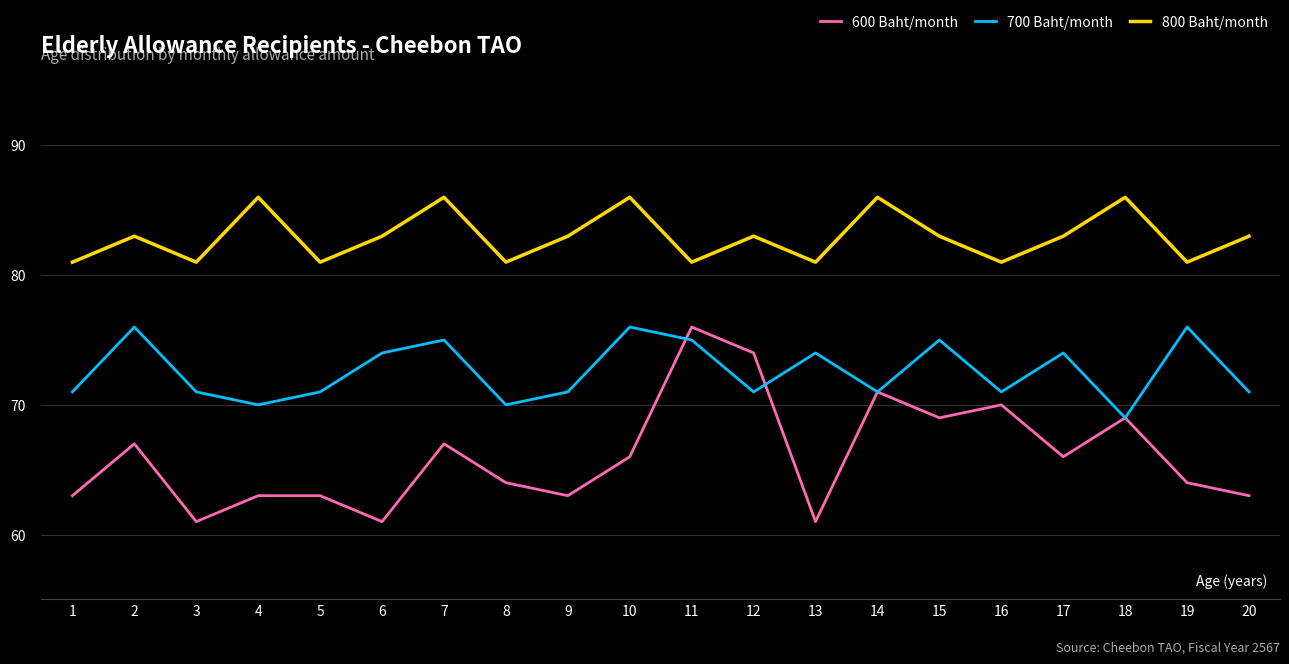

In 700 Baht/month, how many points are lower than both neighbors (excluding endpoints)?

6